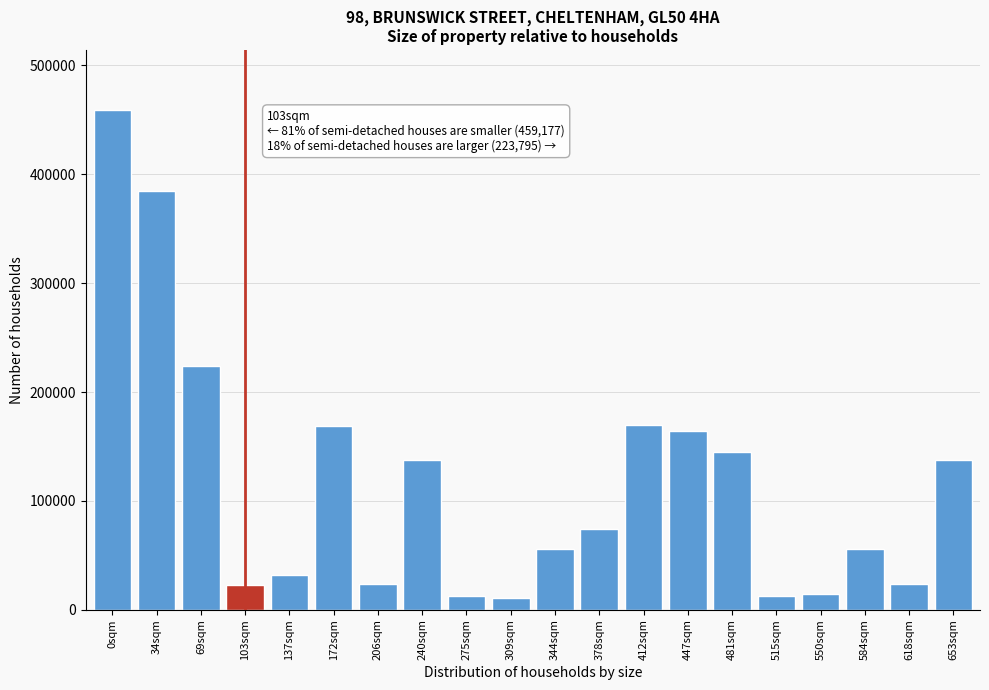

True or false: the data shows 656891 at 0sqm.

False